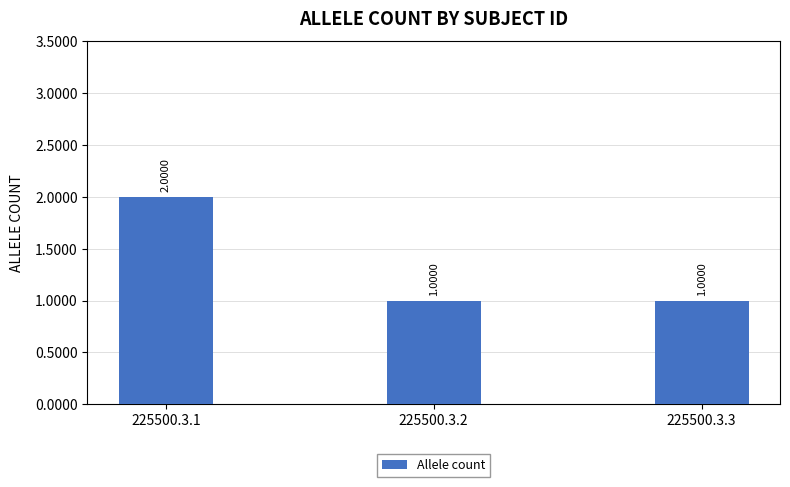

What is the smallest value displayed?

1